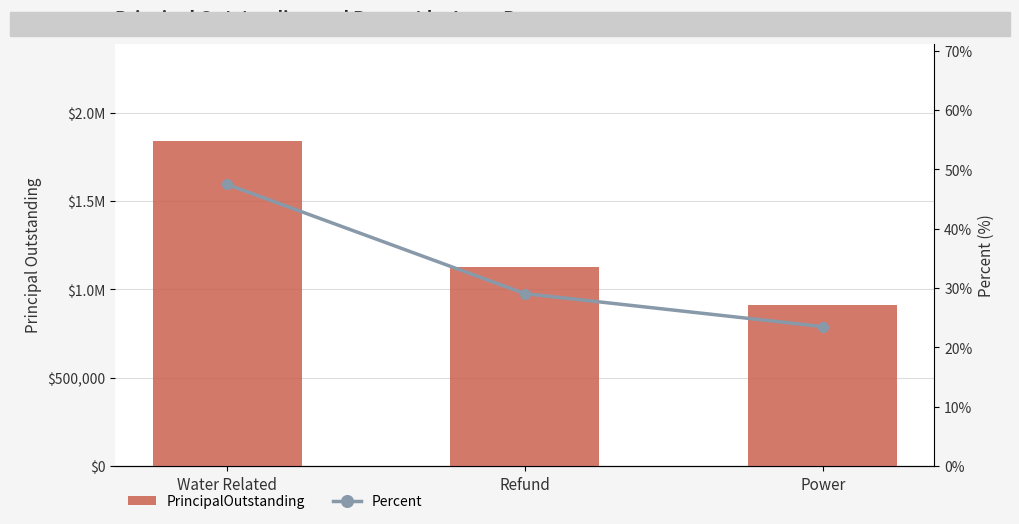

What is the value of the PrincipalOutstanding bar at the 2nd from the left?

1126000.0